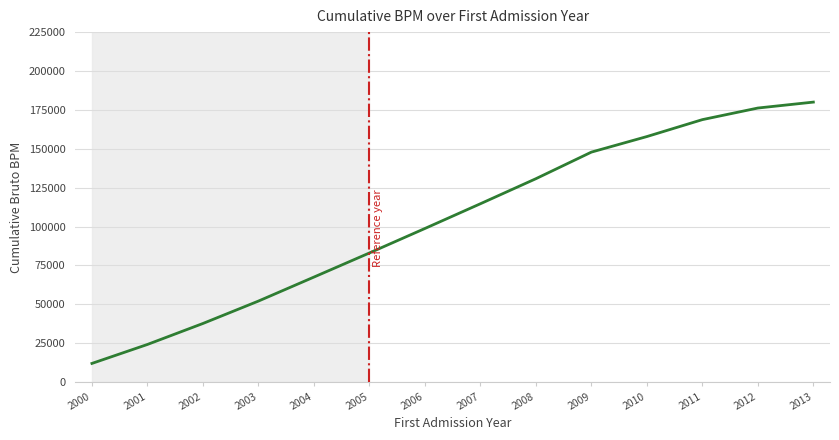

What value does the data have at 2013?

180010